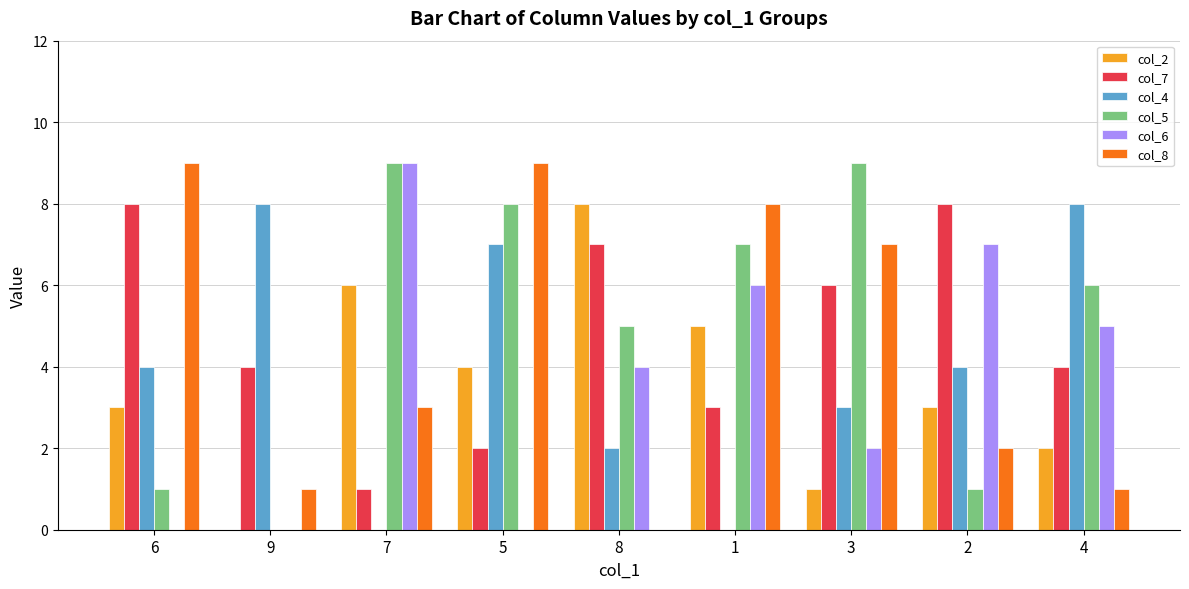

Is the value of col_5 at 3 greater than the value of col_6 at 1?

Yes